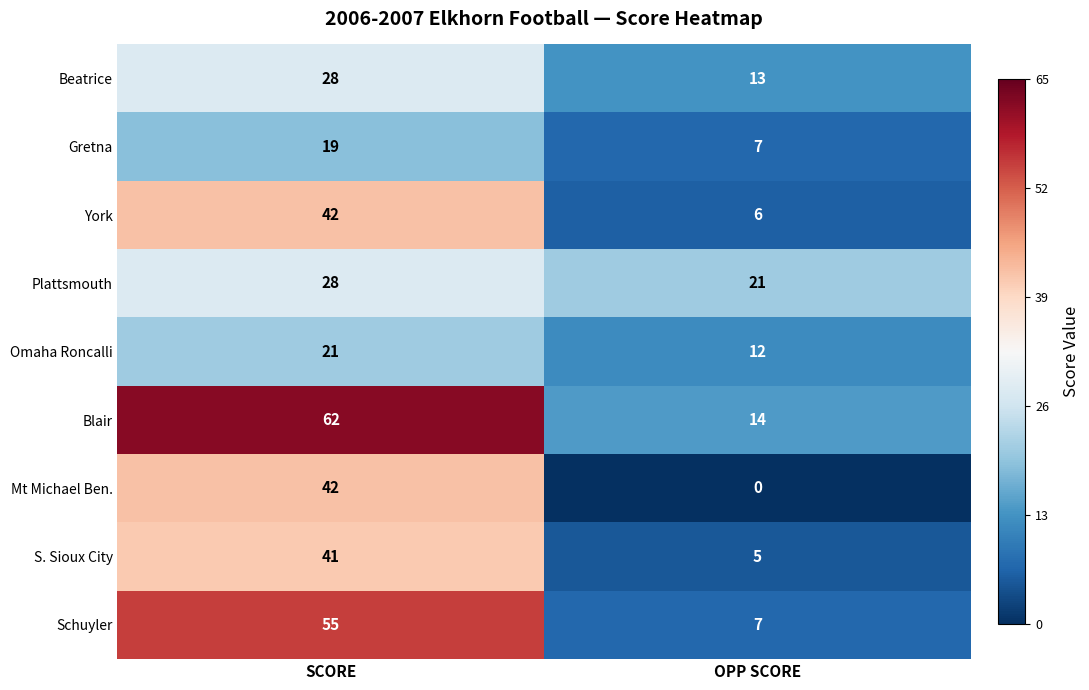

What is the difference between the maximum and minimum values in the Plattsmouth series?

7